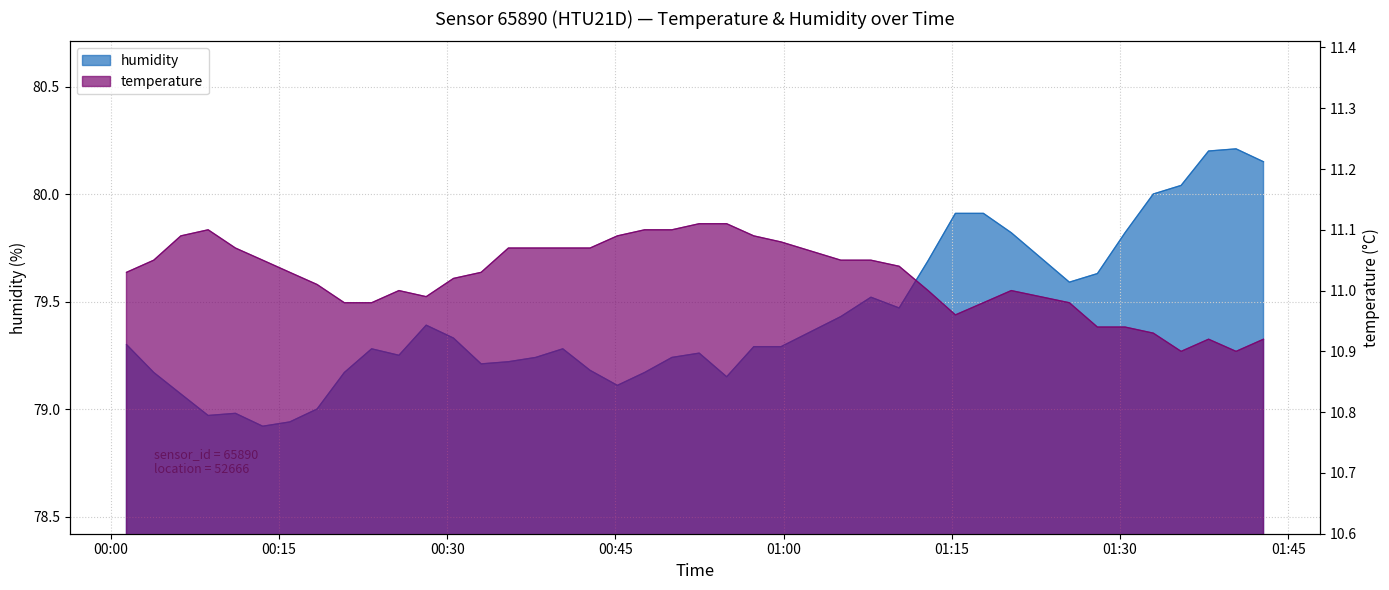

What is the difference between the highest and lowest values at 2023-04-08T01:25:29?

68.6